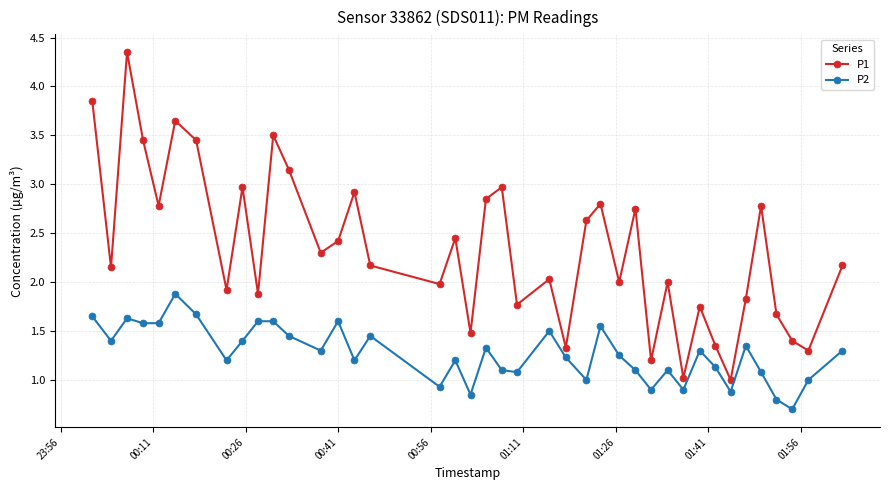

Rank the series by their maximum value, from lowest to highest.

P2, P1